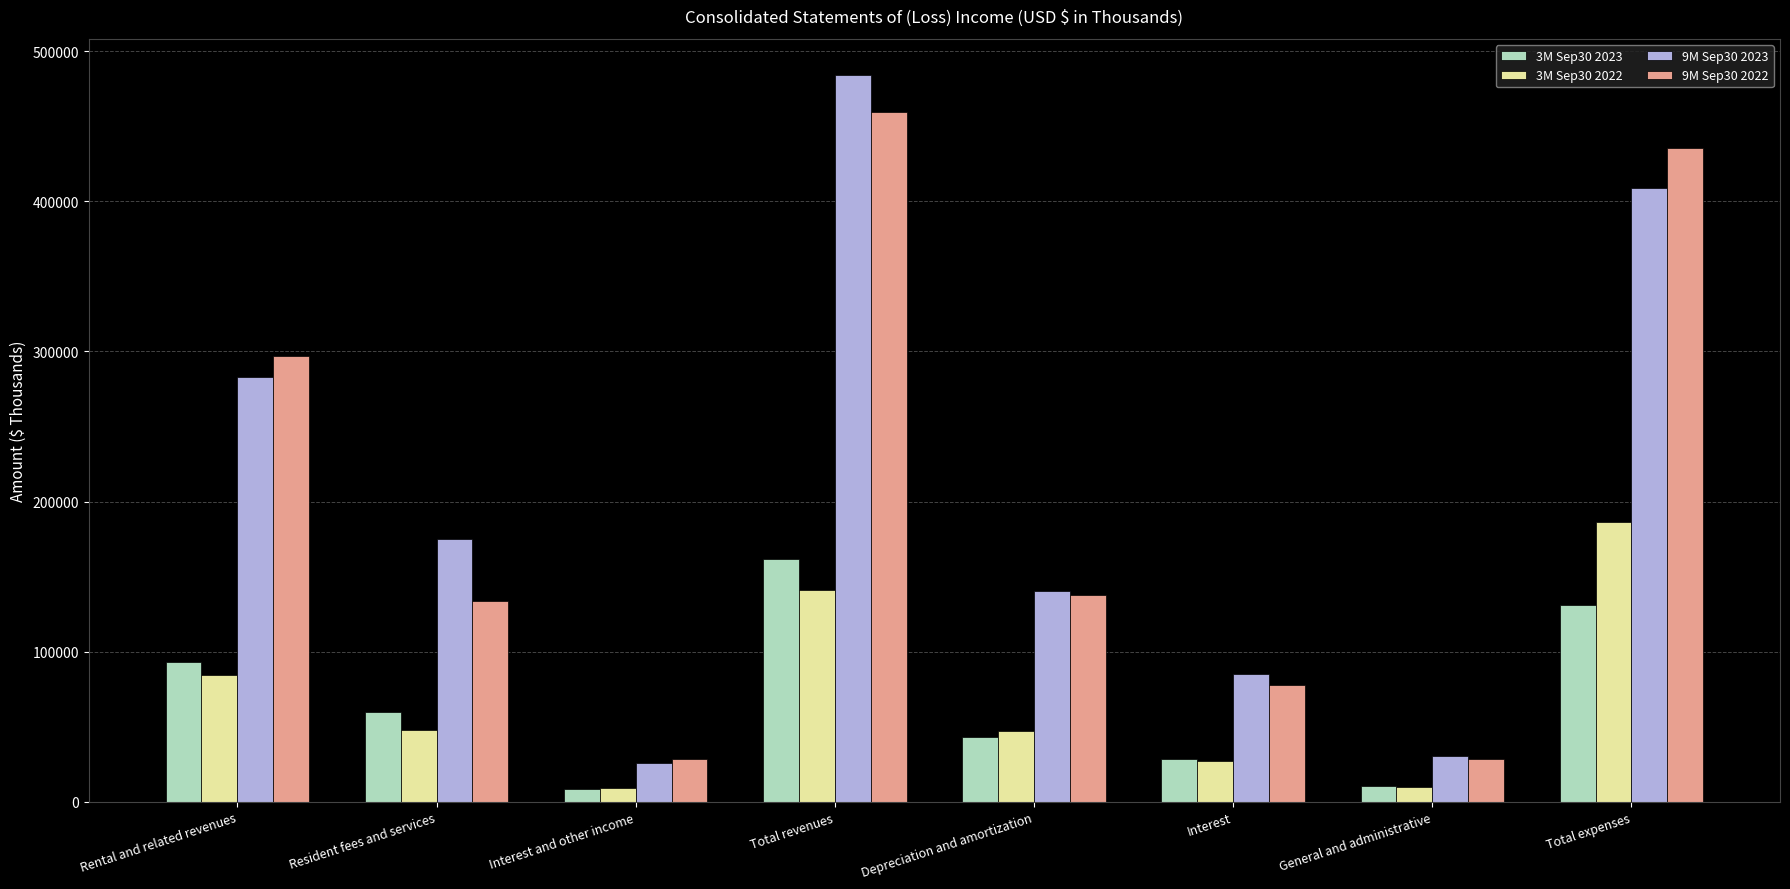

What is the difference between the maximum and minimum values in the 9M Sep30 2023 series?

458126